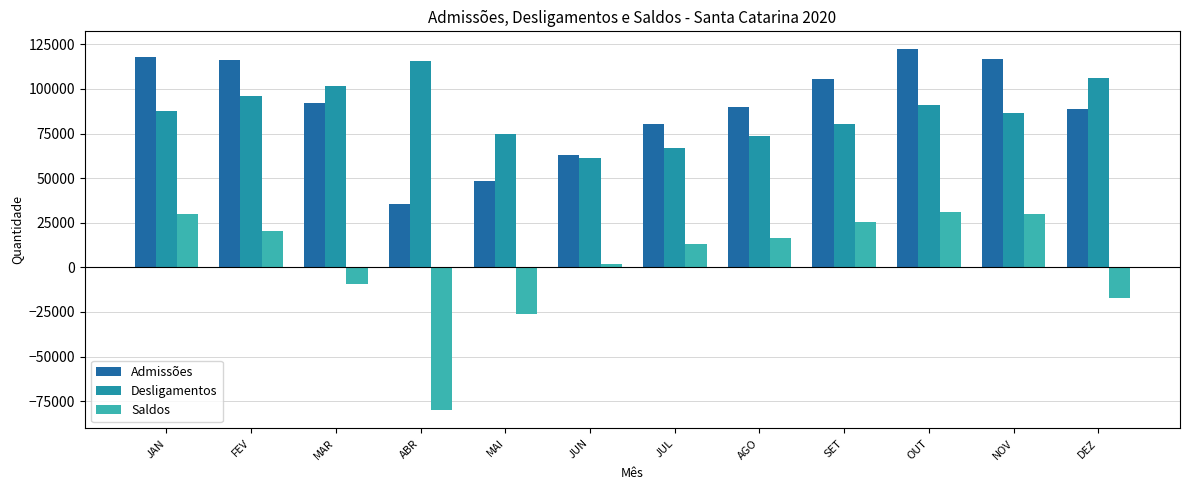

True or false: Admissões has a value of 105316 at SET.

True